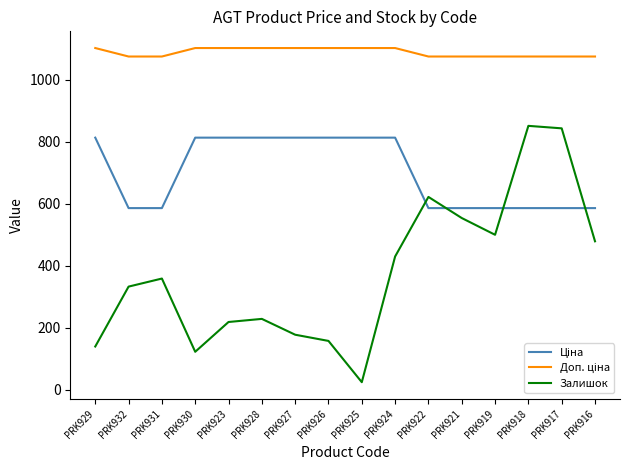

The value of Залишок at PRK922 is 622.0. True or false?

True